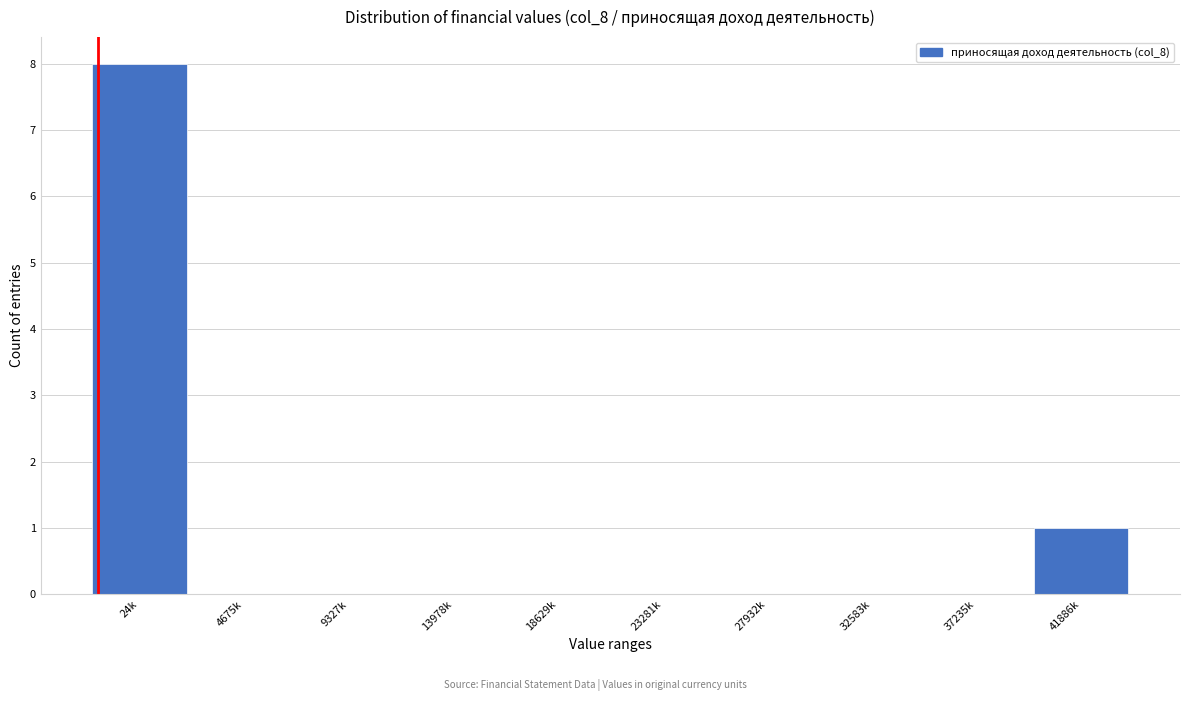

Reading right to left, what are all the values shown in this chart?

41886k=1	37235k=0	32583k=0	27932k=0	23281k=0	18629k=0	13978k=0	9327k=0	4675k=0	24k=8